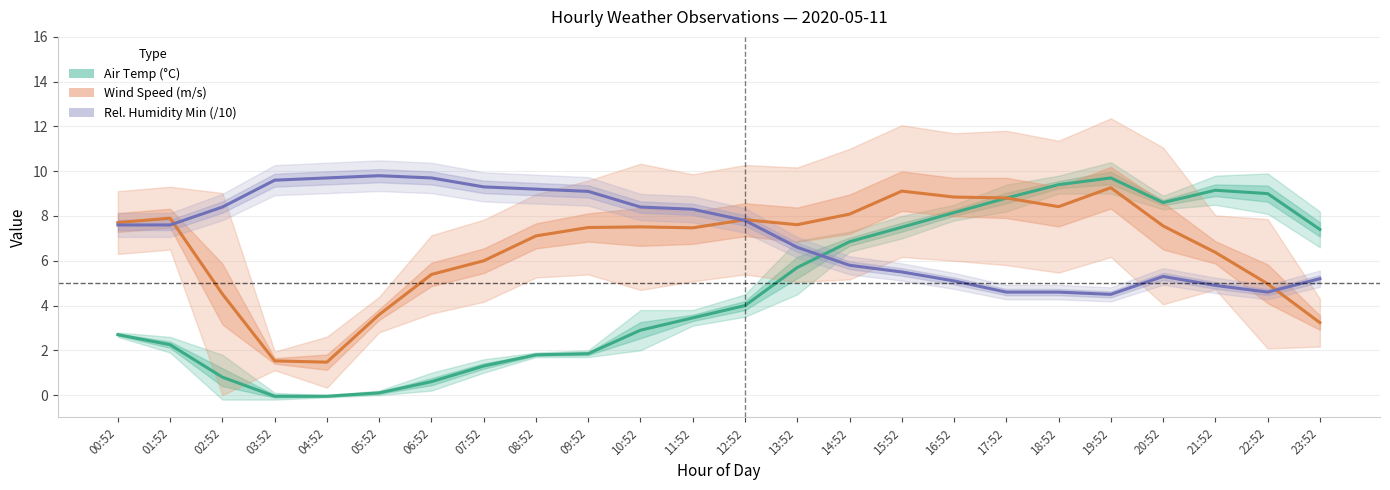

Rank the series by their average value, from lowest to highest.

Air Temp (°C), Wind Speed (m/s), Rel. Humidity Min (/10)